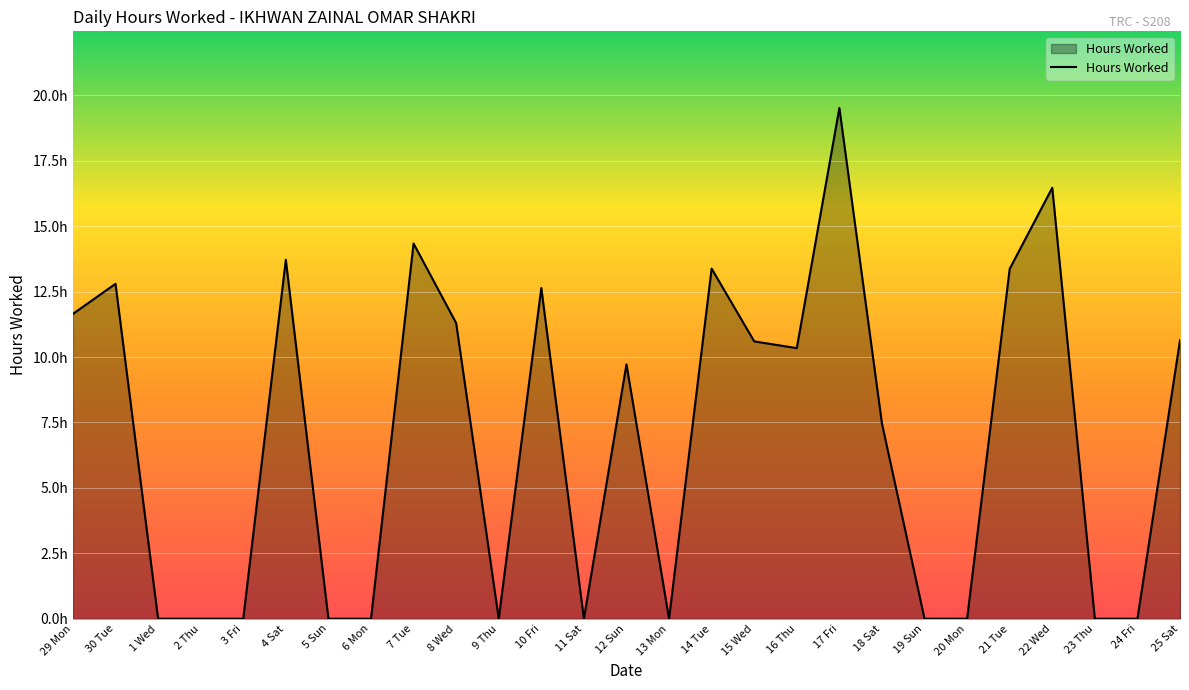

List the labels in order of value, largest first.

17 Fri, 22 Wed, 7 Tue, 4 Sat, 14 Tue, 21 Tue, 30 Tue, 10 Fri, 29 Mon, 8 Wed, 25 Sat, 15 Wed, 16 Thu, 12 Sun, 18 Sat, 1 Wed, 2 Thu, 3 Fri, 5 Sun, 6 Mon, 9 Thu, 11 Sat, 13 Mon, 19 Sun, 20 Mon, 23 Thu, 24 Fri